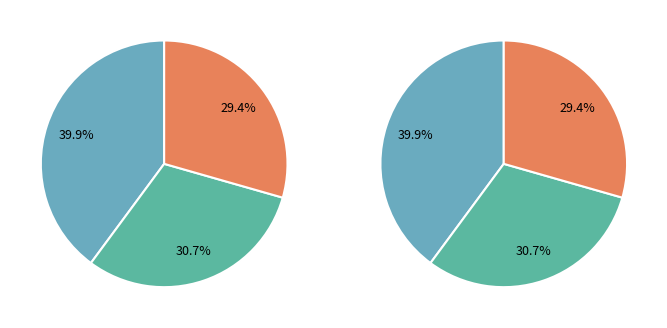

True or false: 1/7/2013 accounts for 12% of the total.

False